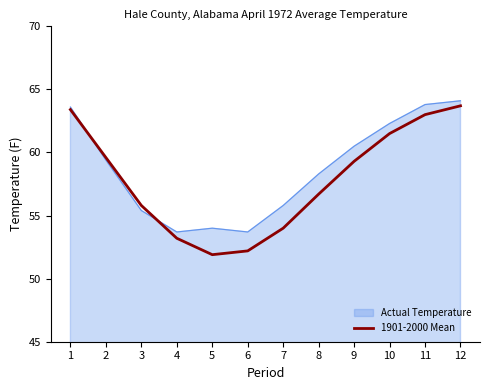

True or false: 1901-2000 Mean has a value of 63.0 at 11.

True